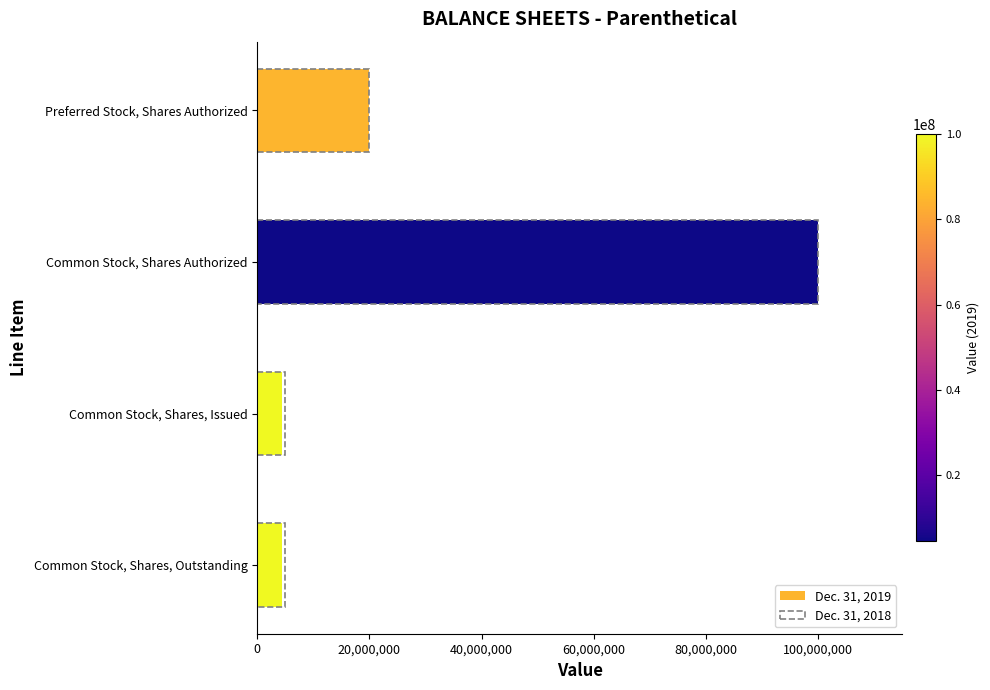

What is the difference between the second highest and second lowest values in the Dec. 31, 2019 series?

15522582